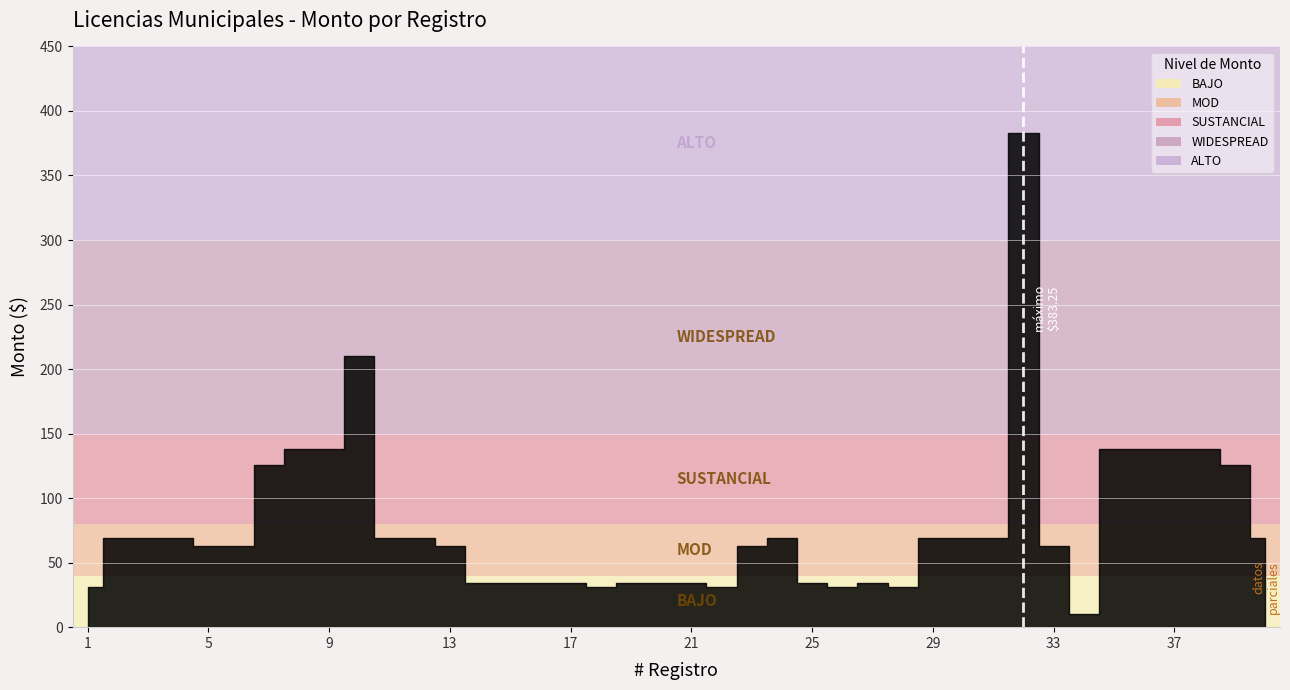

List the labels in order of value, largest first.

32, 10, 8, 9, 35, 36, 37, 38, 7, 39, 2, 3, 4, 11, 12, 24, 29, 30, 31, 40, 5, 6, 13, 23, 33, 14, 15, 16, 17, 19, 20, 21, 25, 27, 1, 18, 22, 26, 28, 34